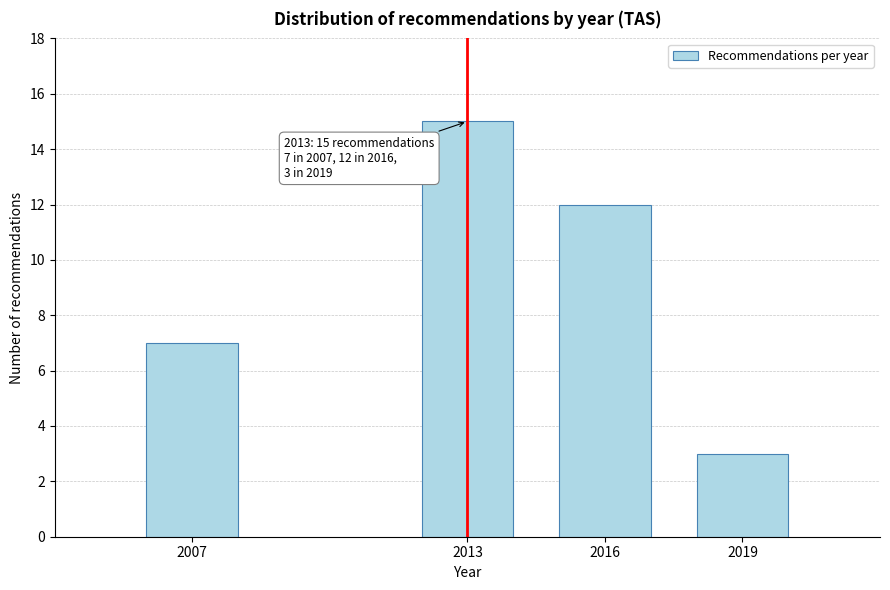

Reading right to left, list all the values displayed in this chart.

3	12	15	7